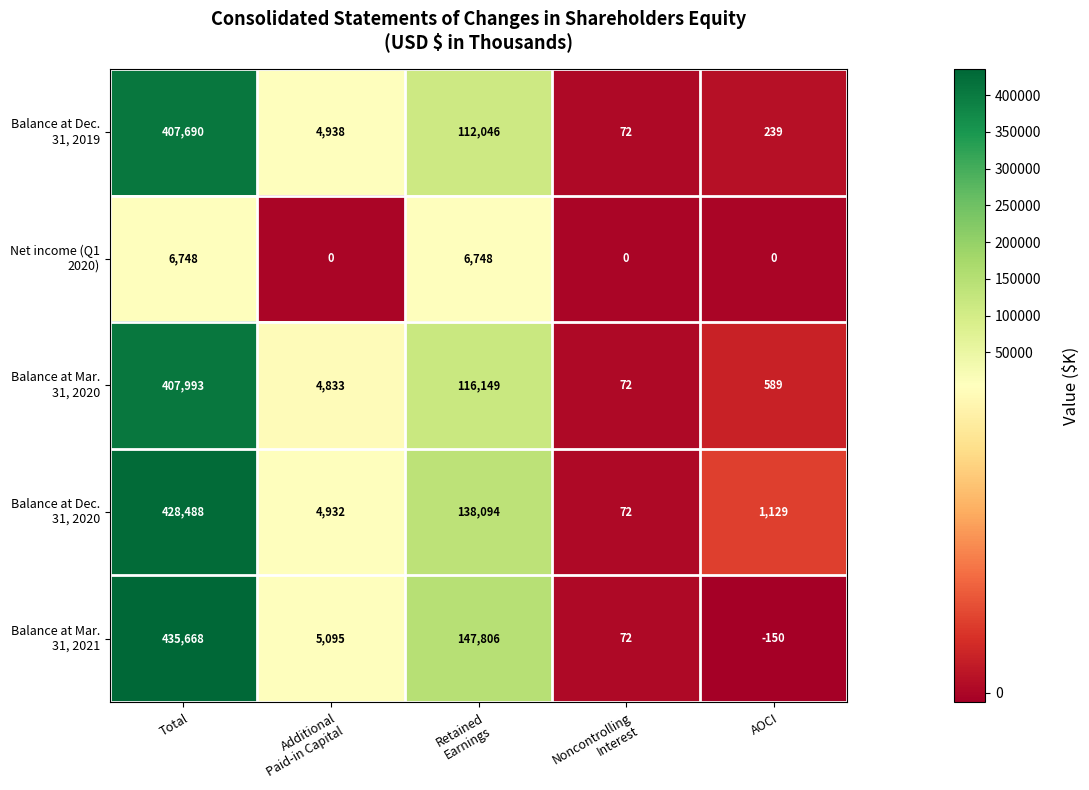

At which category is the sum across all series the highest?

Total